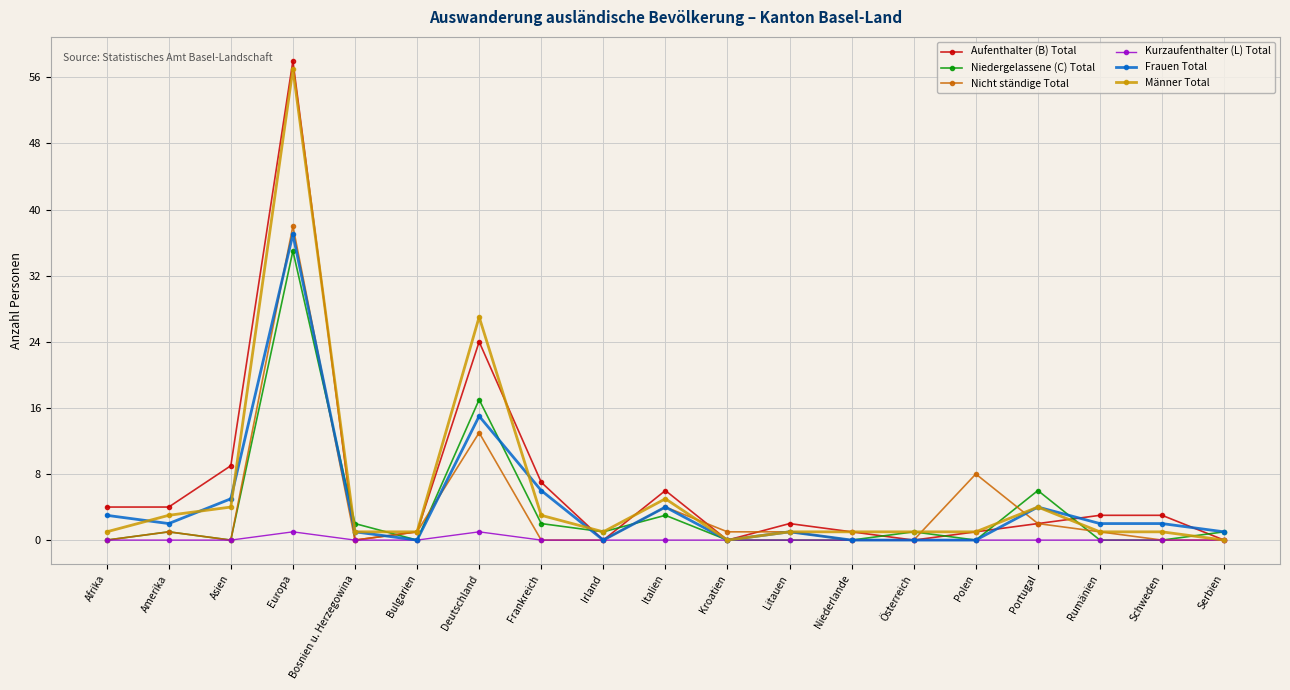

At which category is the sum across all series the highest?

Europa